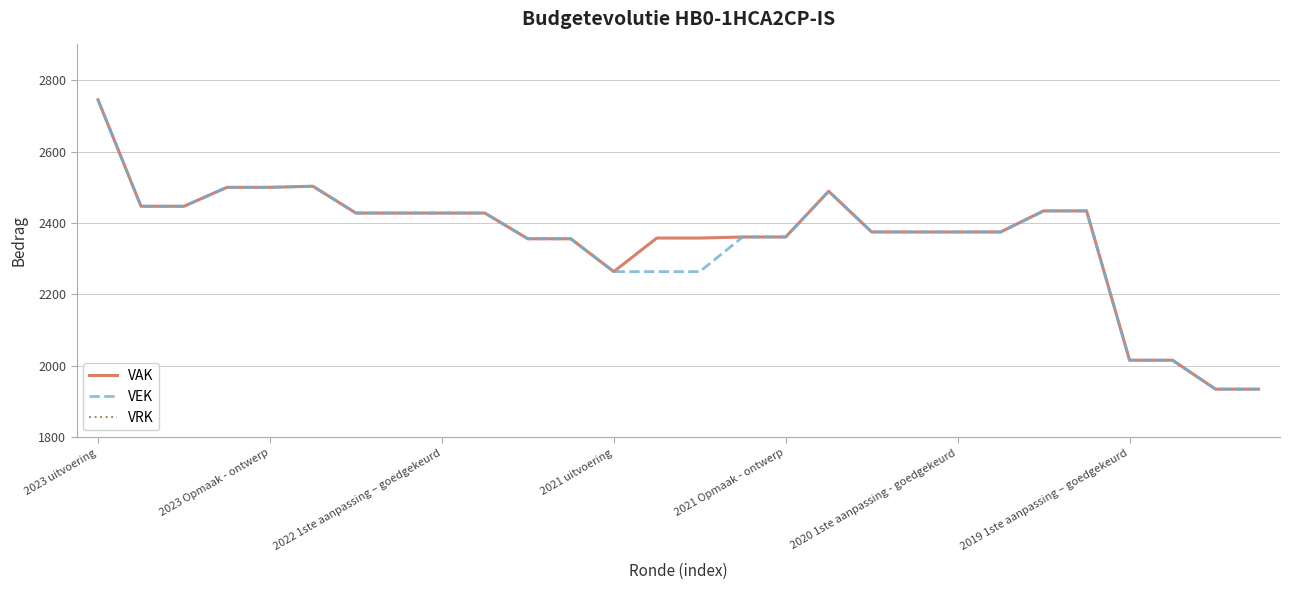

Which has a higher value, 9 or 19?

9